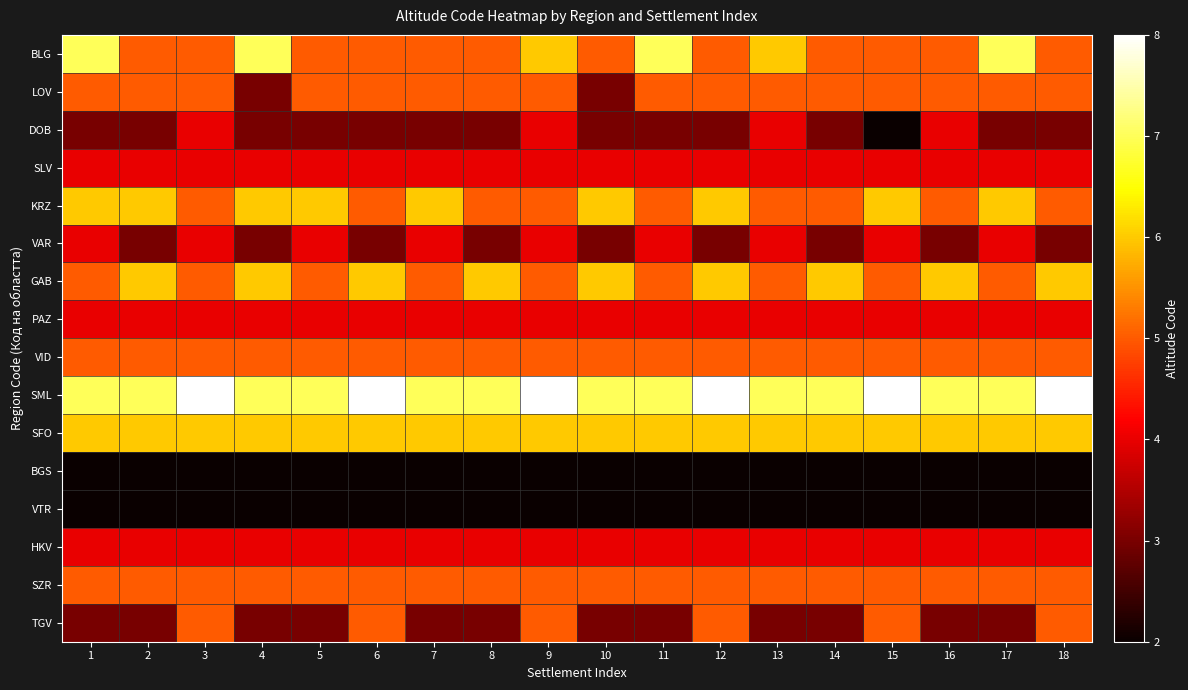

At which category does the chart reach its peak across all series?

3